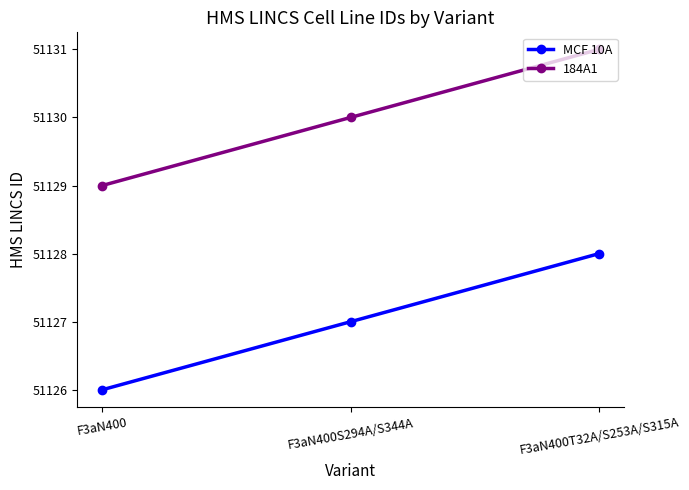

Rank the series by their average value, from lowest to highest.

MCF 10A, 184A1